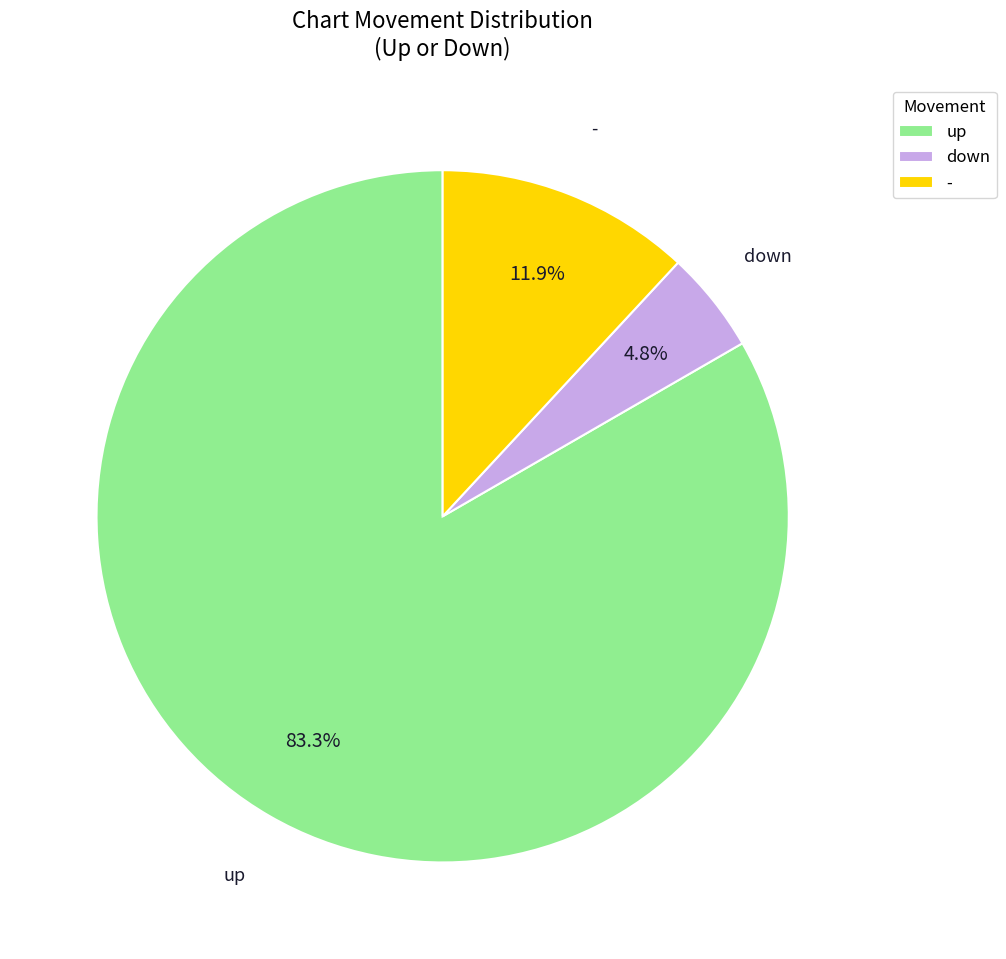

What is the ratio of the value at - to the value at down?

2.5